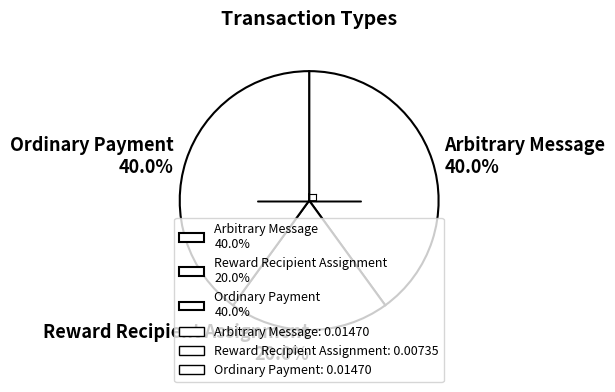

Is there a majority slice in this chart?

No